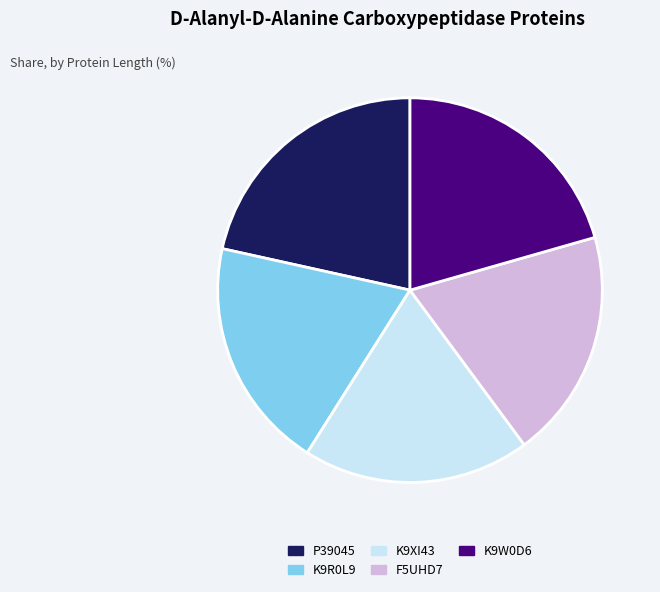

Is there any slice that represents more than half of the pie?

No